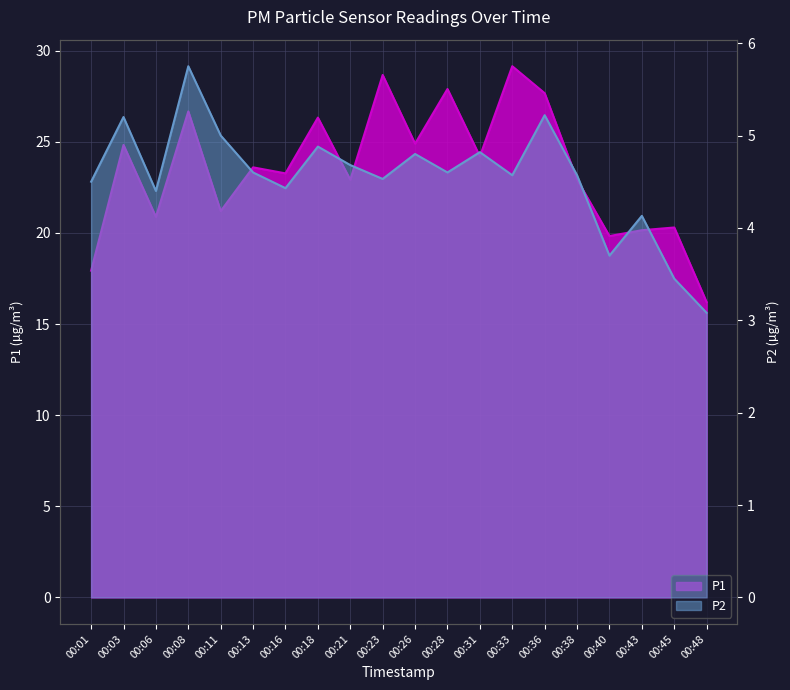

Where is the first local maximum for P2?

00:03